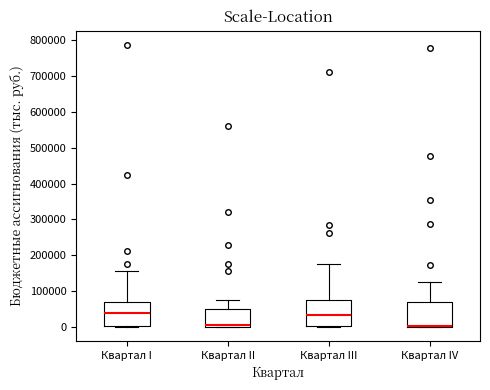

Reading left to right, transcribe this box plot: for each box, give where its median line is, the range the box spans, and where its two whiskers end, as read against the y-axis. The values are not printed on the chart, so give them approximately, as read against the axis.

Квартал I: median 40000, box 0 to 70000, whiskers 0 to 150000
Квартал II: median 10000, box 0 to 50000, whiskers 0 to 70000
Квартал III: median 30000, box 0 to 70000, whiskers 0 to 180000
Квартал IV: median 0 (drawn on the box's lower edge), box 0 to 70000, whiskers 0 to 120000